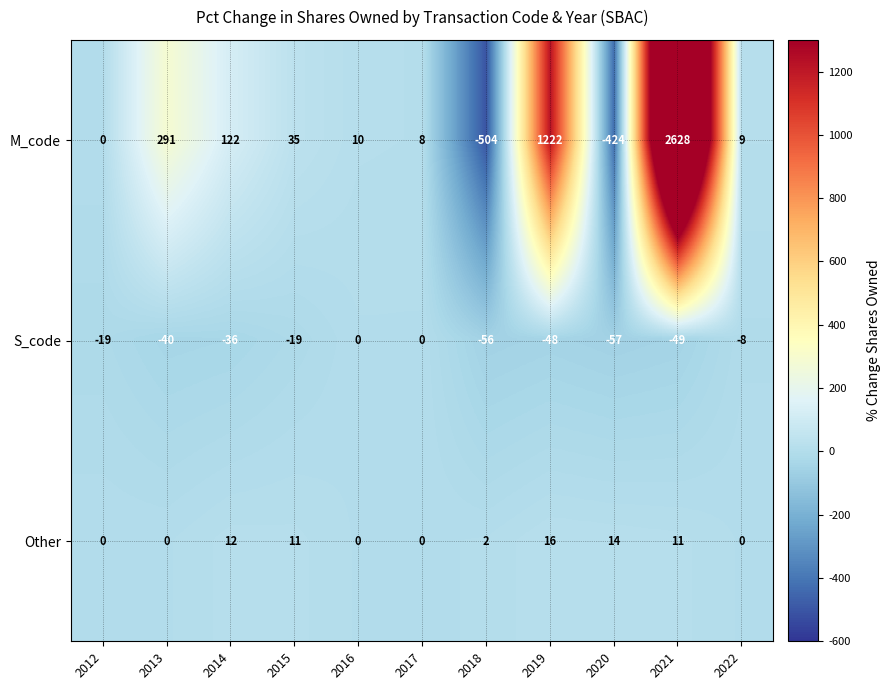

The Other series shows 0 at 2022. True or false?

True